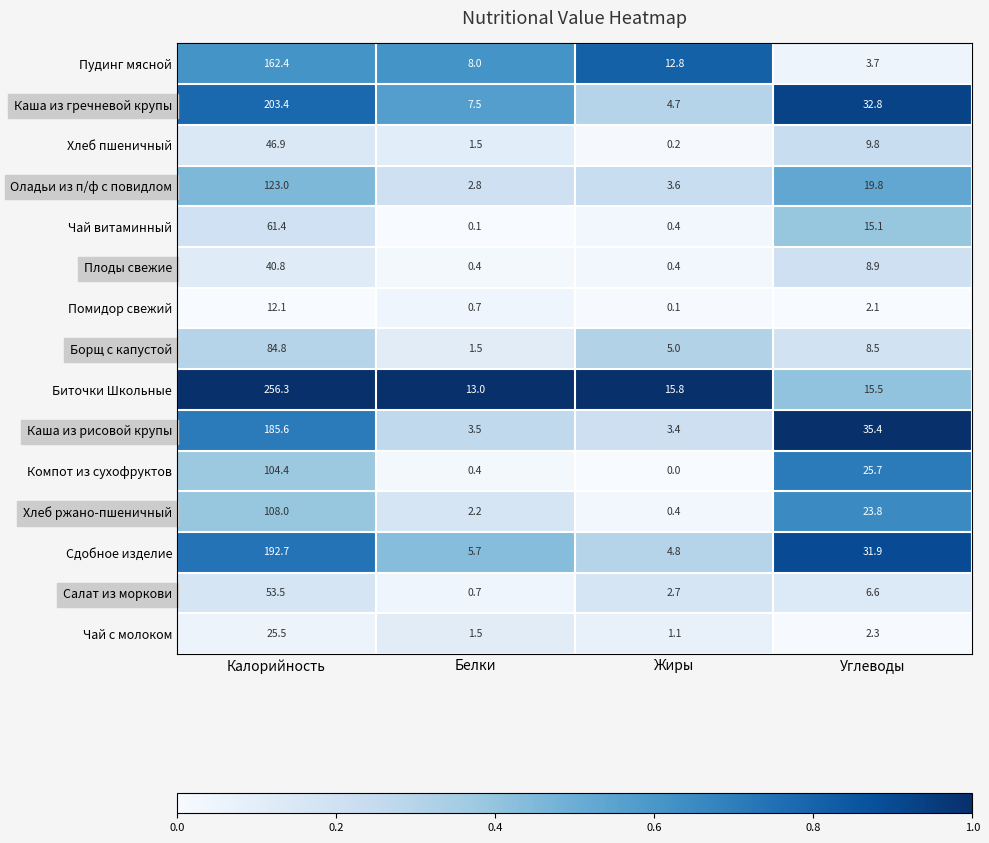

At which label is Каша из рисовой крупы closest to 94?

Углеводы